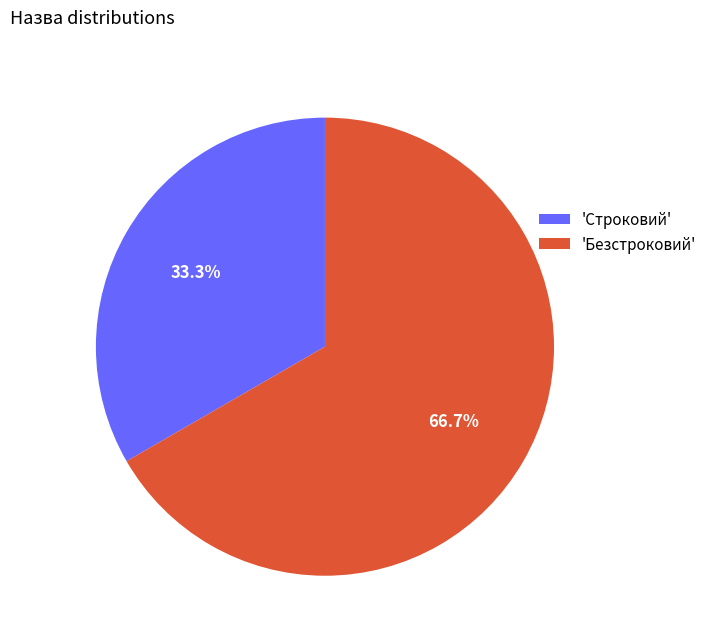

Rank the categories by value from highest to lowest.

'Безстроковий', 'Строковий'